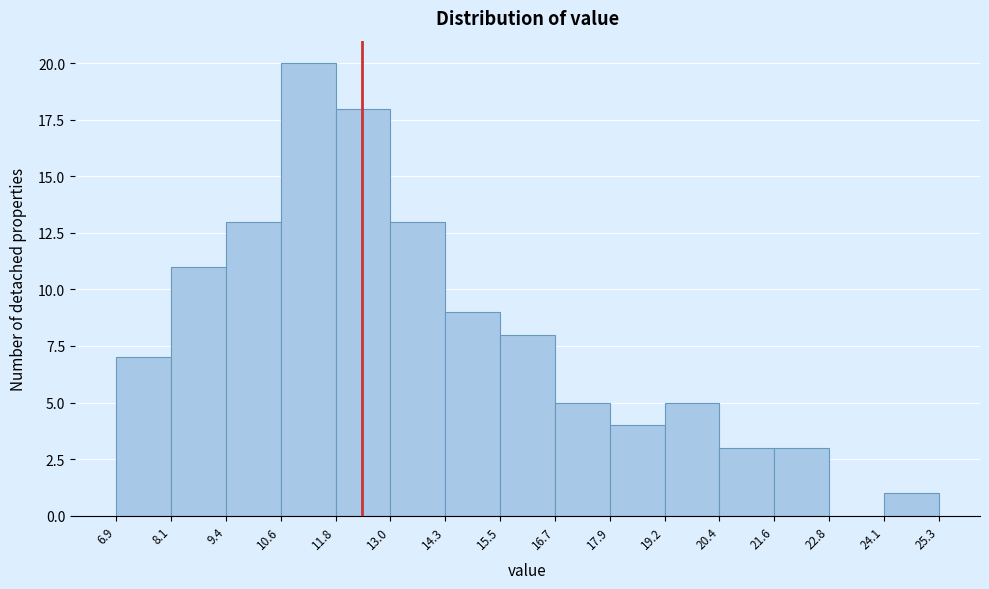

Reading left to right, list every bar in this chart as the range it spans on the x-axis followed by its height. The values are not printed on the chart, so give them approximately, as read against the axis.

6.9 to 8.1: 7
8.1 to 9.4: 11
9.4 to 10.6: 13
10.6 to 11.8: 20
11.8 to 13.0: 18
13.0 to 14.3: 13
14.3 to 15.5: 9
15.5 to 16.7: 8
16.7 to 17.9: 5
17.9 to 19.2: 4
19.2 to 20.4: 5
20.4 to 21.6: 3
21.6 to 22.8: 3
22.8 to 24.1: 0
24.1 to 25.3: 1